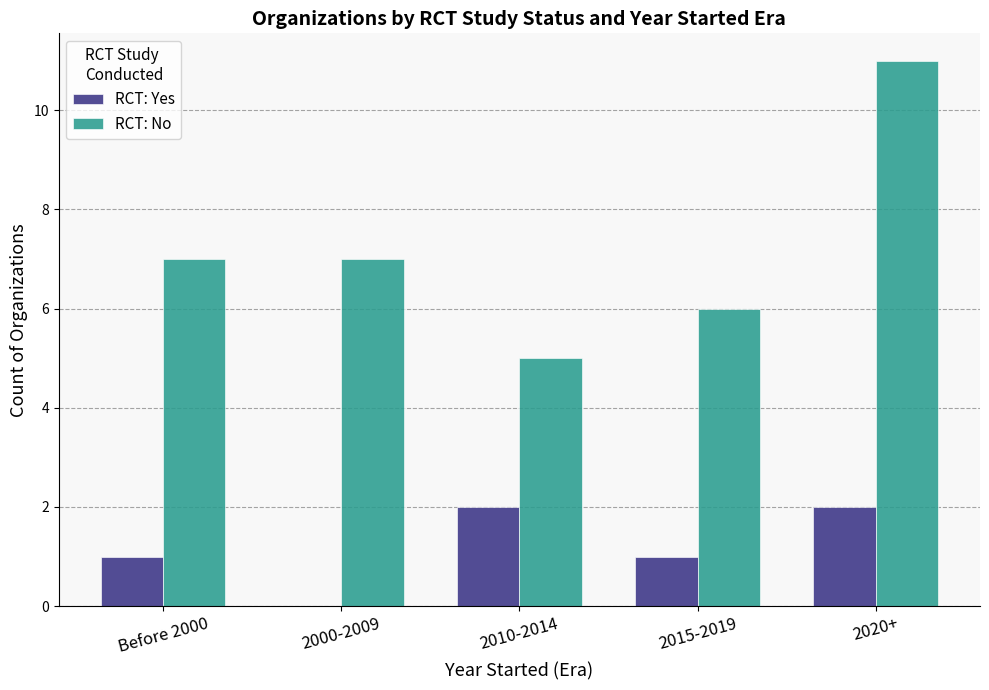

How many data points does each series have?

5